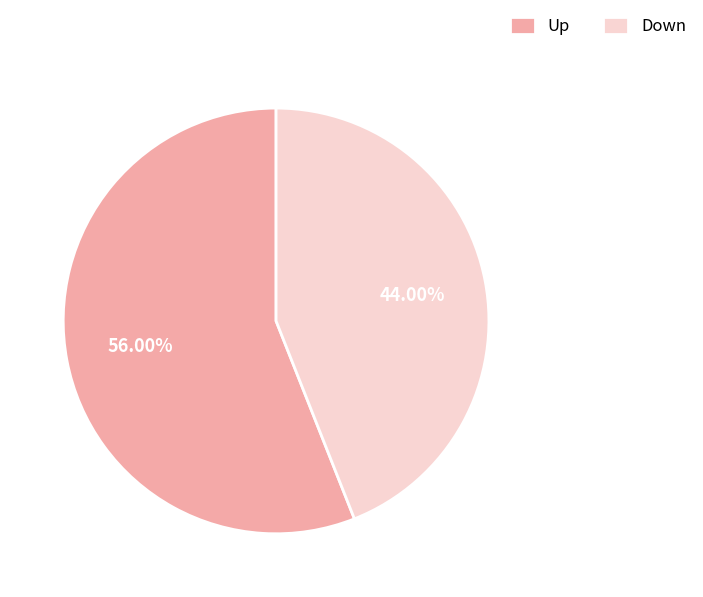

How many slices are in this pie chart?

2